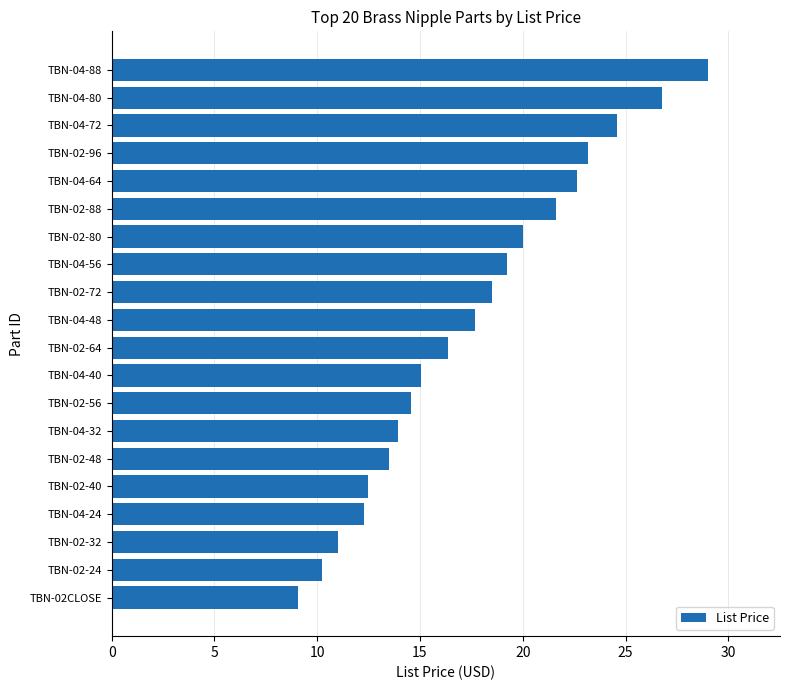

What is the change in value from TBN-04-24 to TBN-04-64?

+10.3